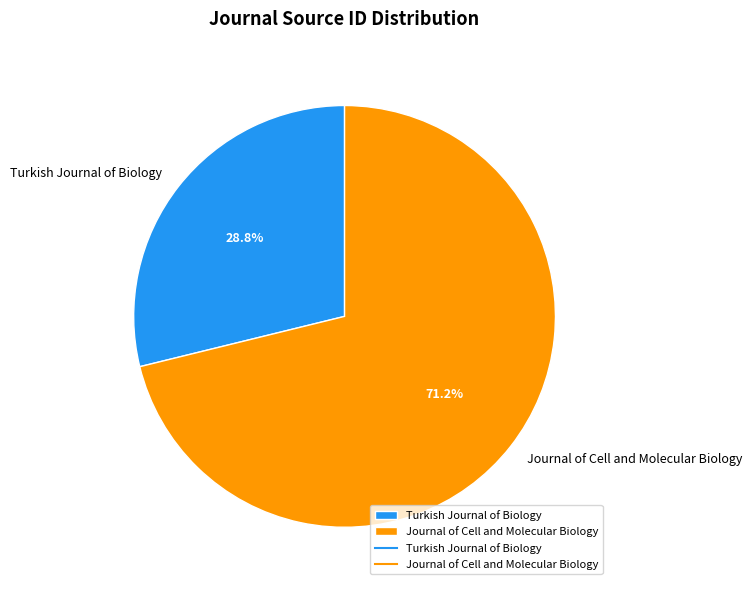

How many slices are in this pie chart?

2